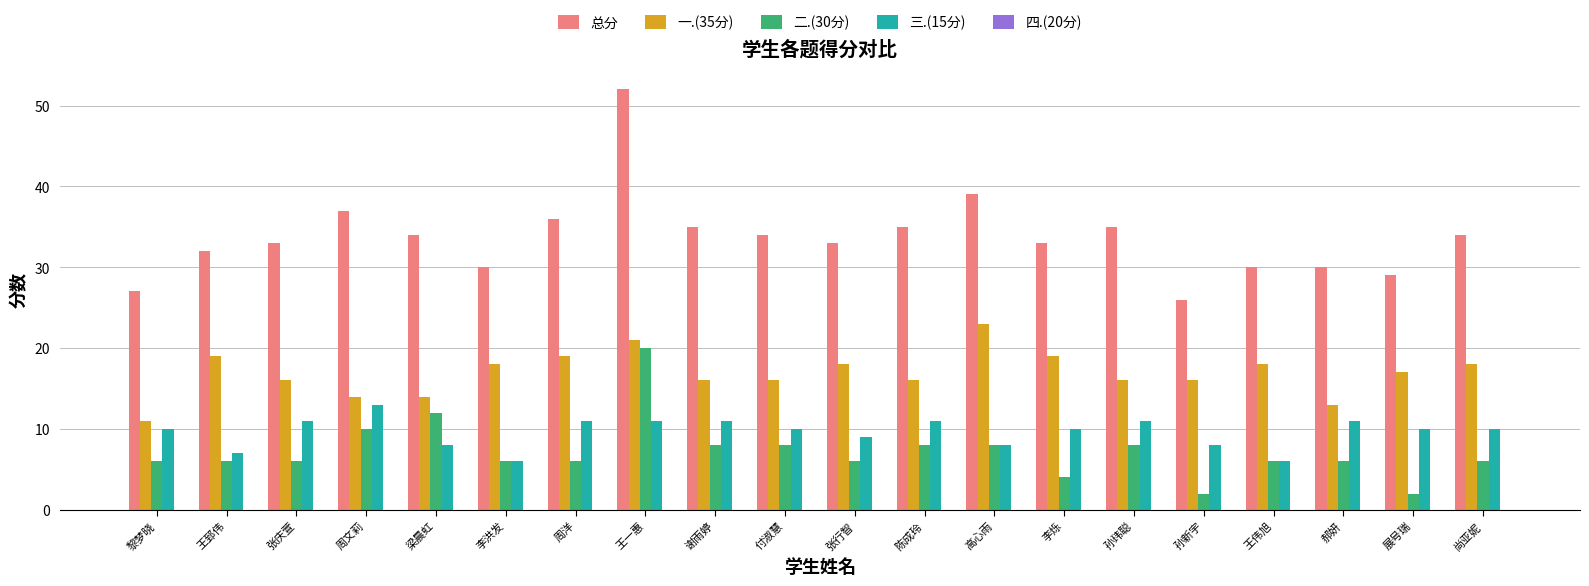

Between 王郅伟 and 孙新宇, which series saw the biggest shift?

总分